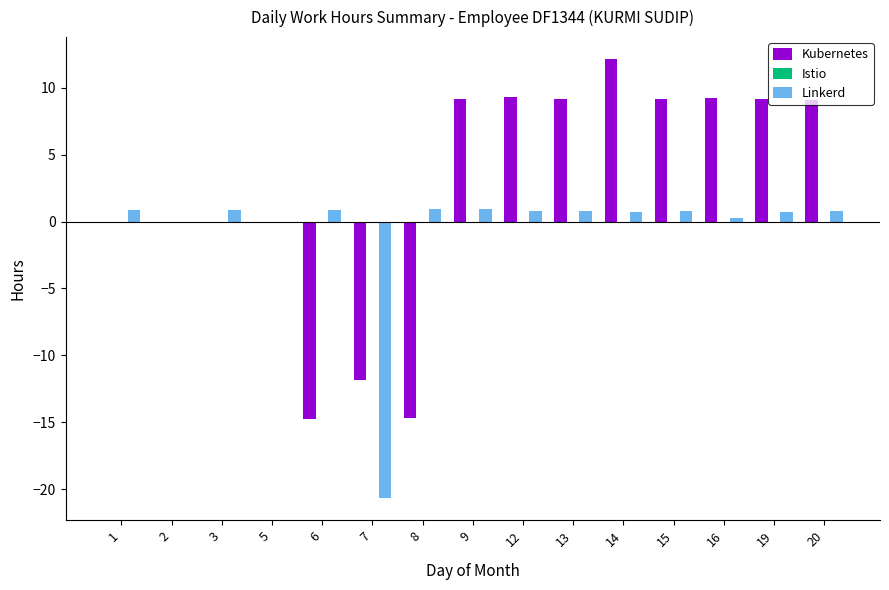

The Linkerd series shows 0.9 at 9. True or false?

True